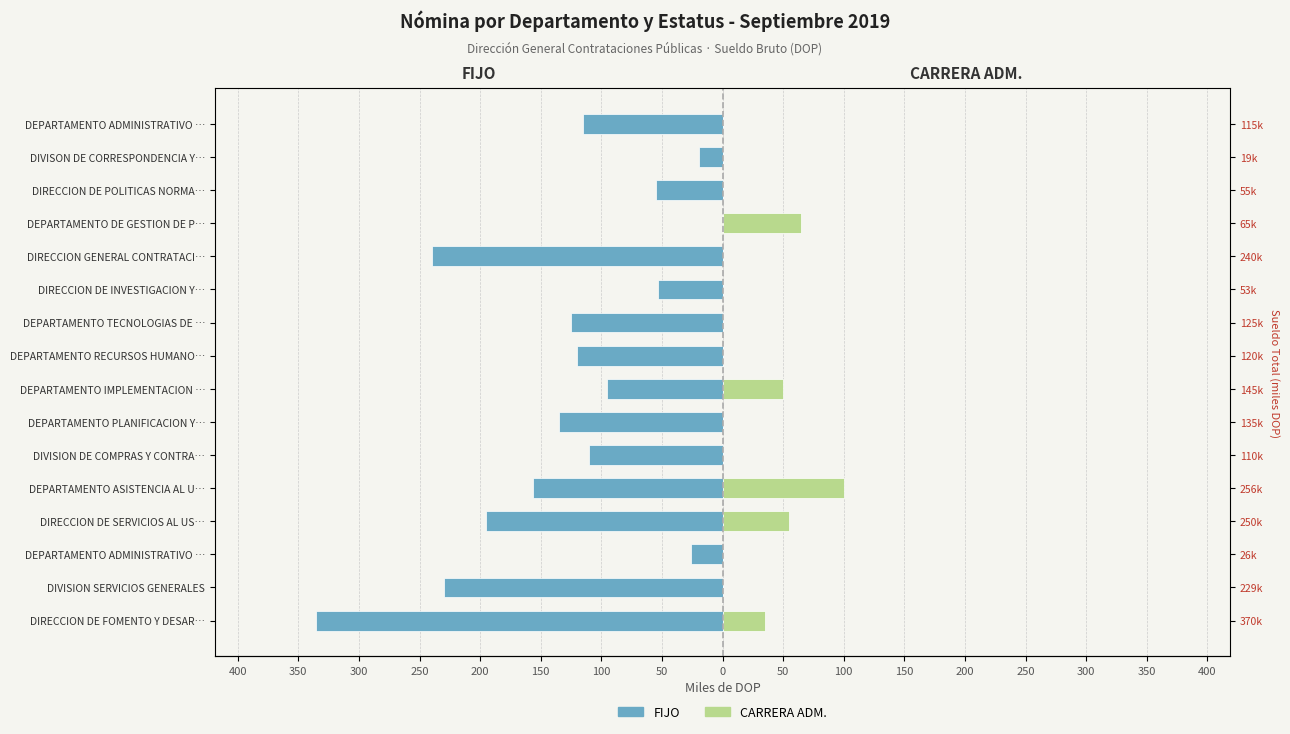

How many bars are there in total?

32